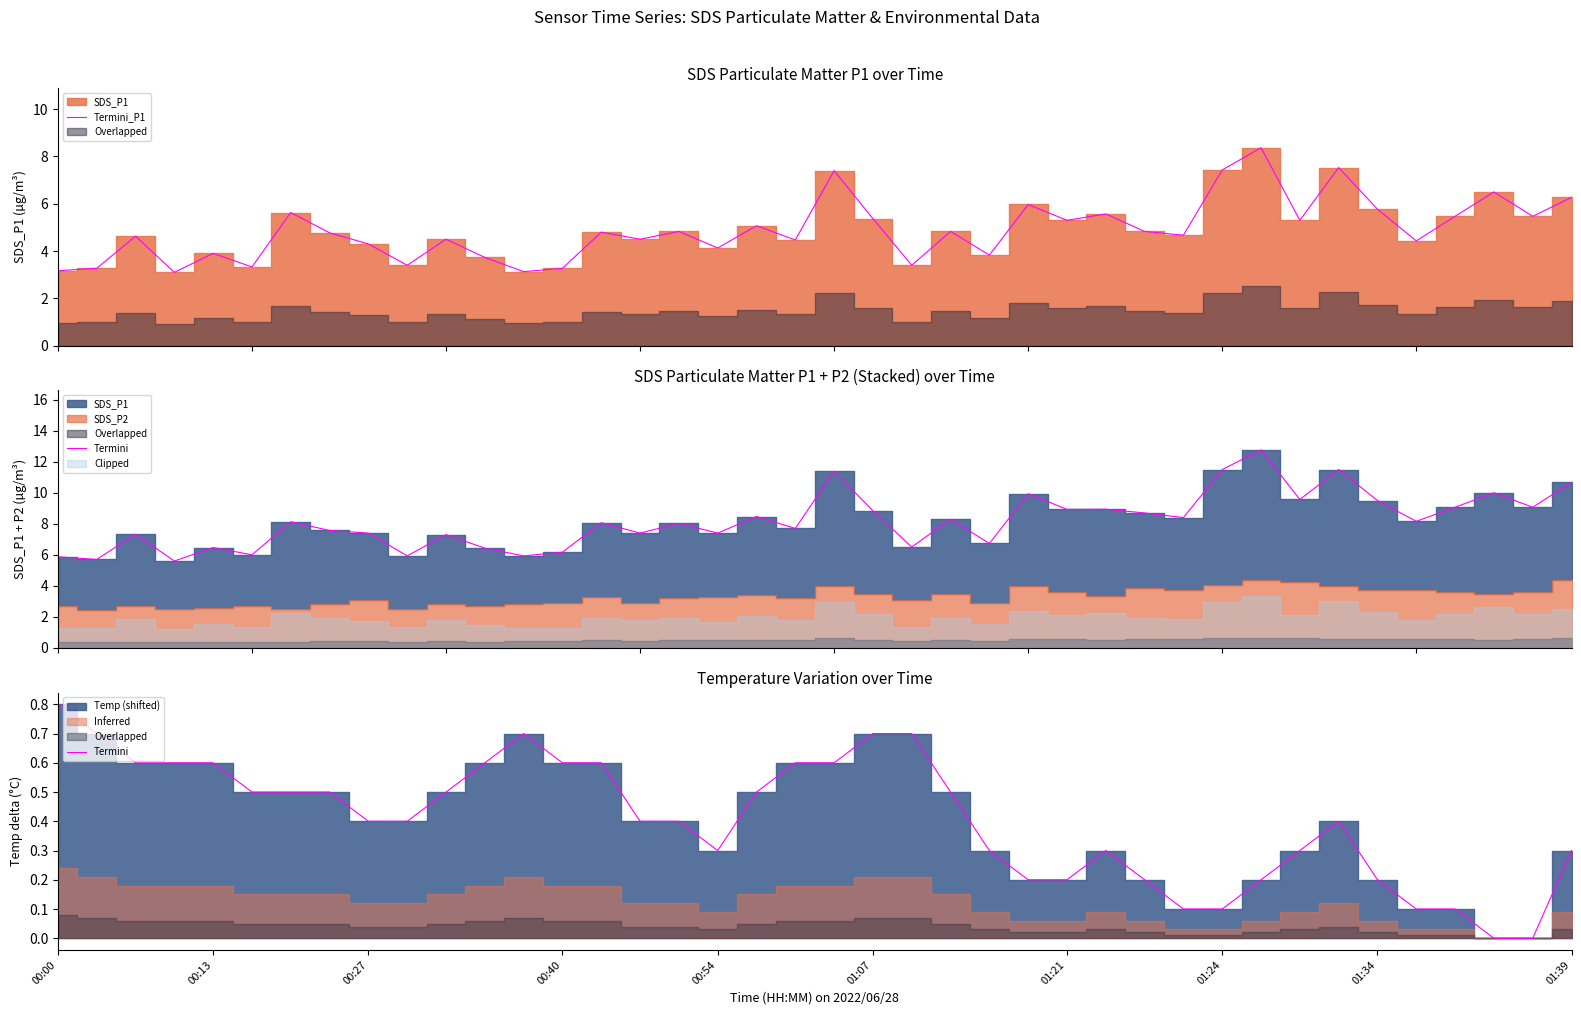

What is the value of the Termini_P1 point at the 11th from the left?

4.5